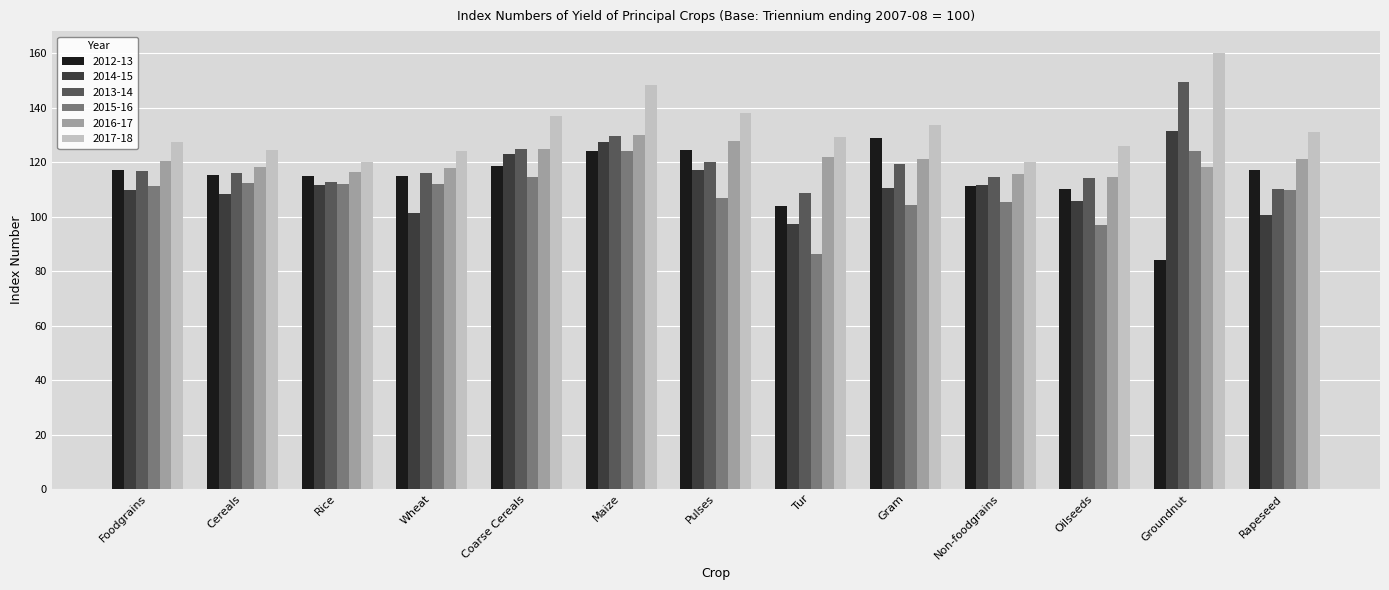

How many values in the 2016-17 series exceed 120?

7